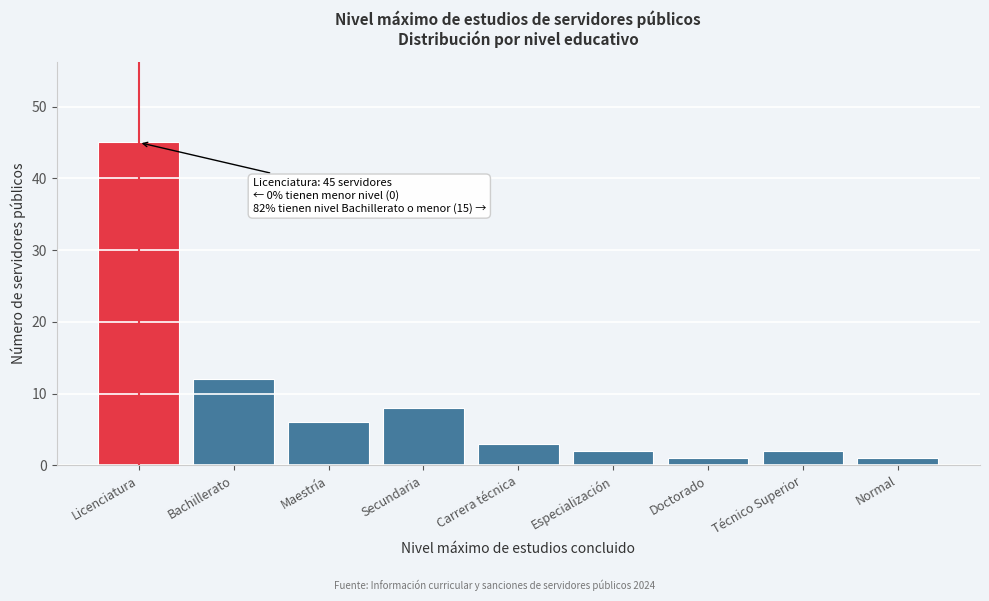

Reading left to right, what are all the values shown in this chart?

45	12	6	8	3	2	1	2	1